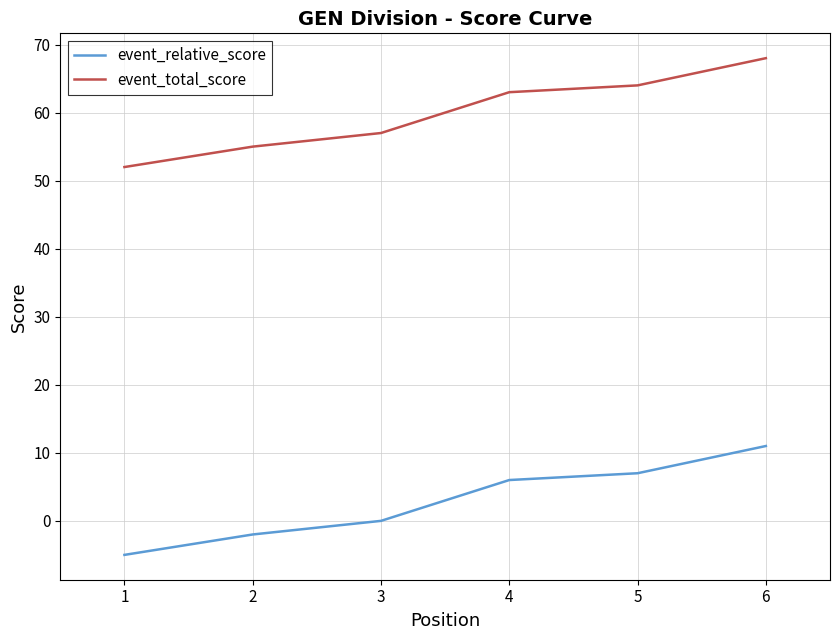

True or false: event_total_score and event_relative_score intersect in this chart.

False